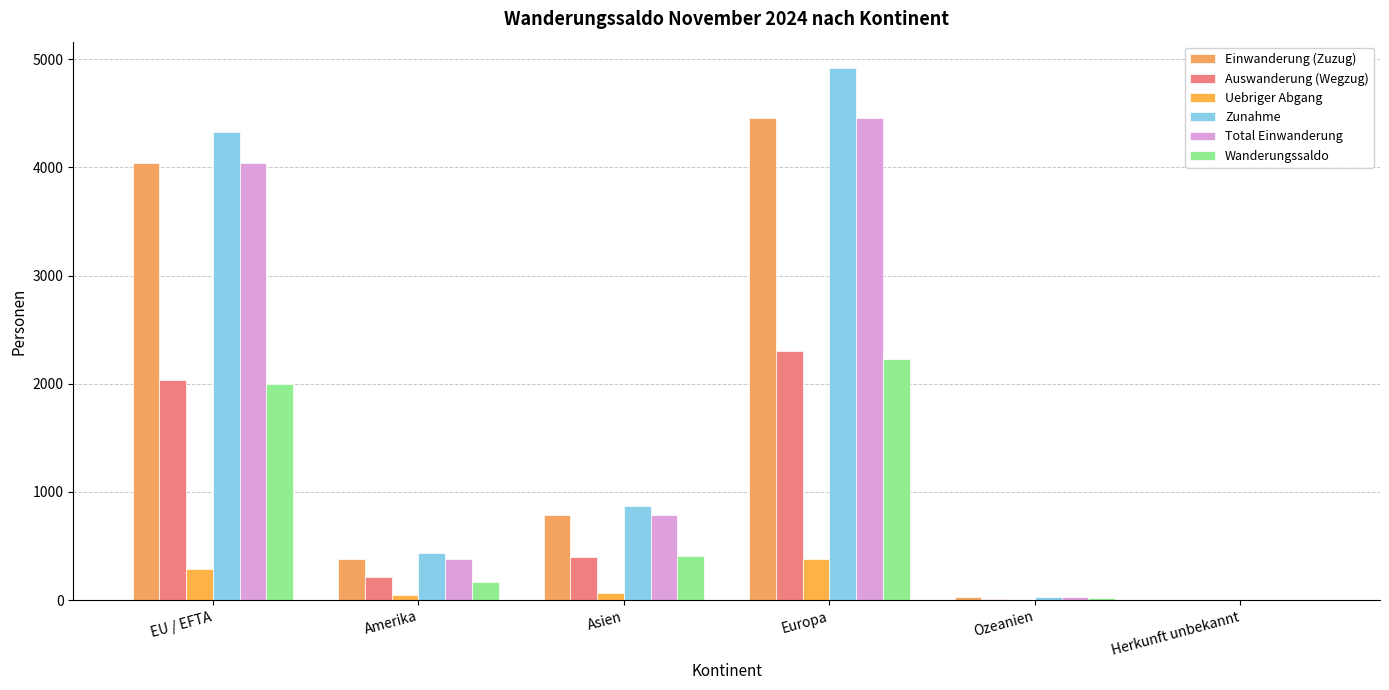

What is the label of the 5th bar from the left?

Ozeanien